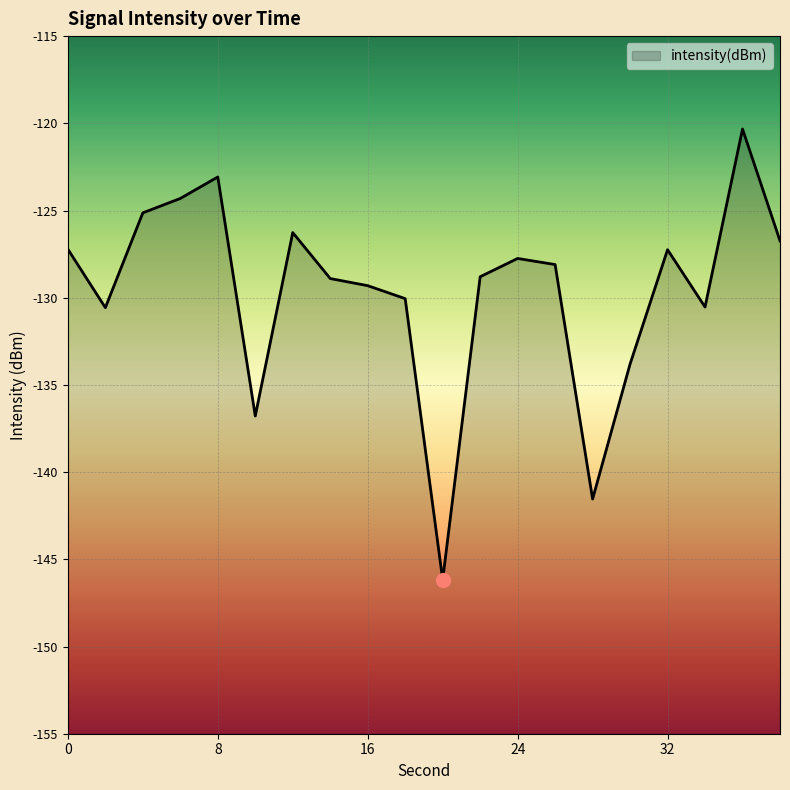

Where is the first local minimum?

2